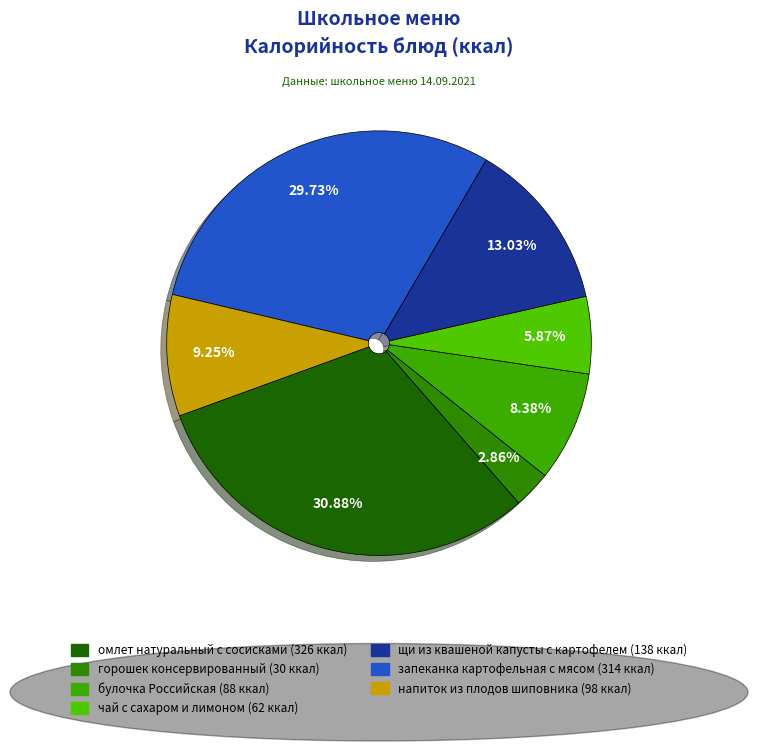

Count the number of slices in the pie.

7